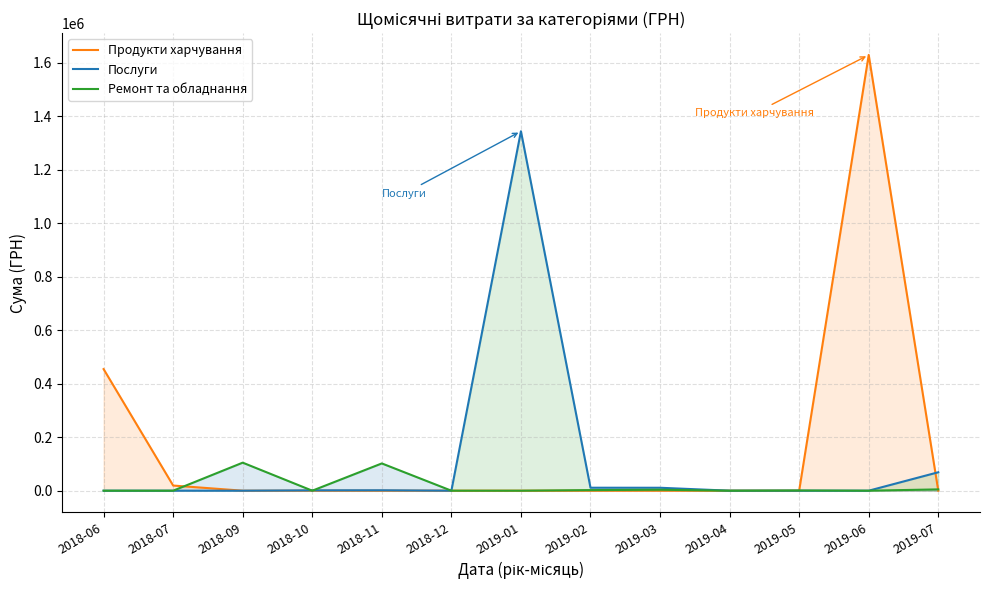

True or false: Ремонт та обладнання and Послуги intersect in this chart.

True